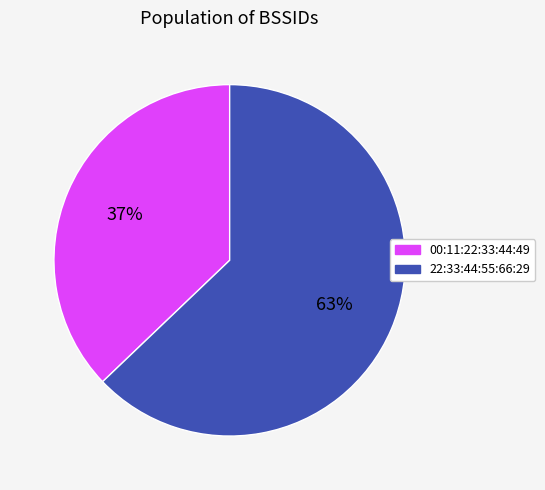

Approximately how many times larger is the value at 00:11:22:33:44:49 compared to 22:33:44:55:66:29?

0.6